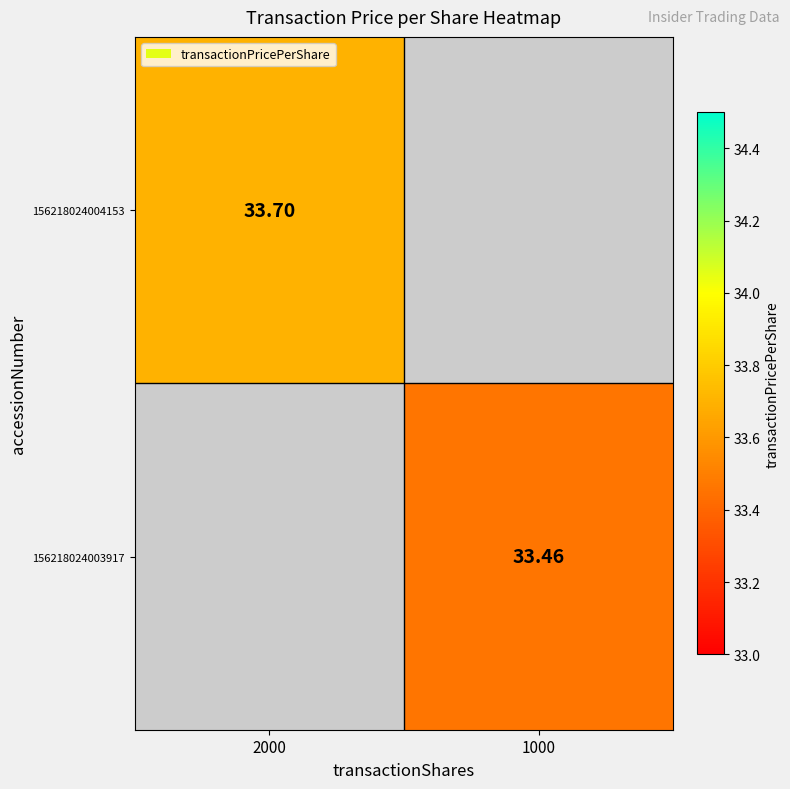

Rank the series by their average value, from highest to lowest.

156218024004153, 156218024003917